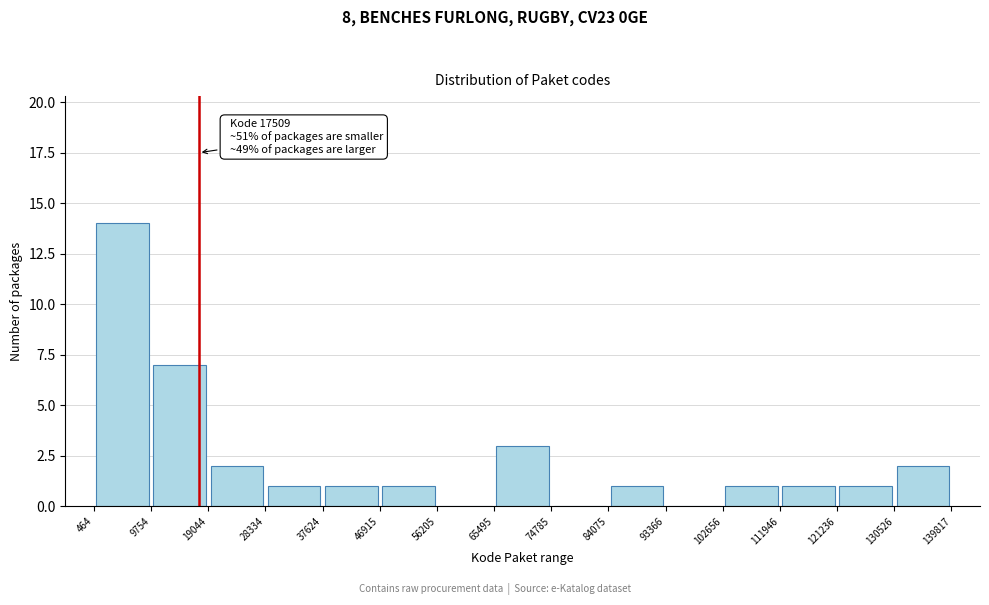

Over which range of the x-axis is the bar tallest?

464 to 9754